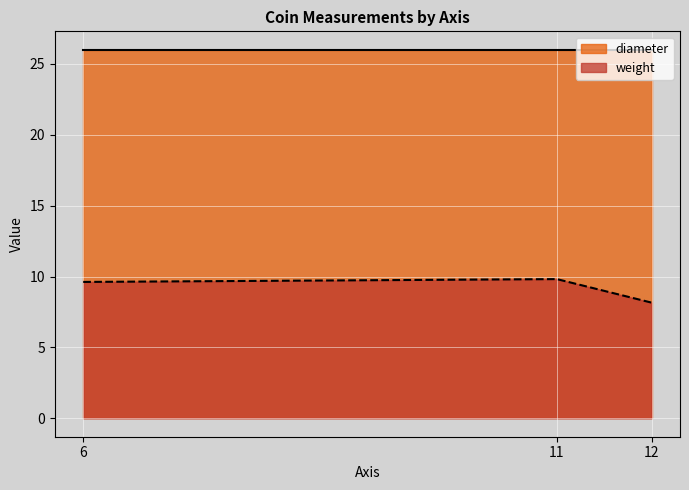

Rank the series by their average value, from lowest to highest.

weight, diameter